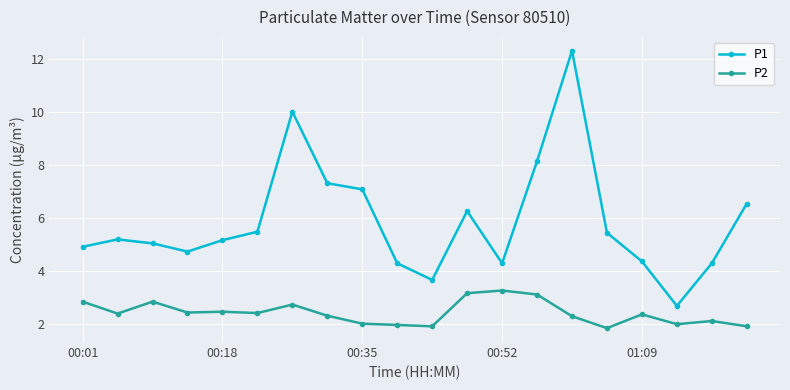

What is the difference between the maximum and second lowest values in the P2 series?

1.4